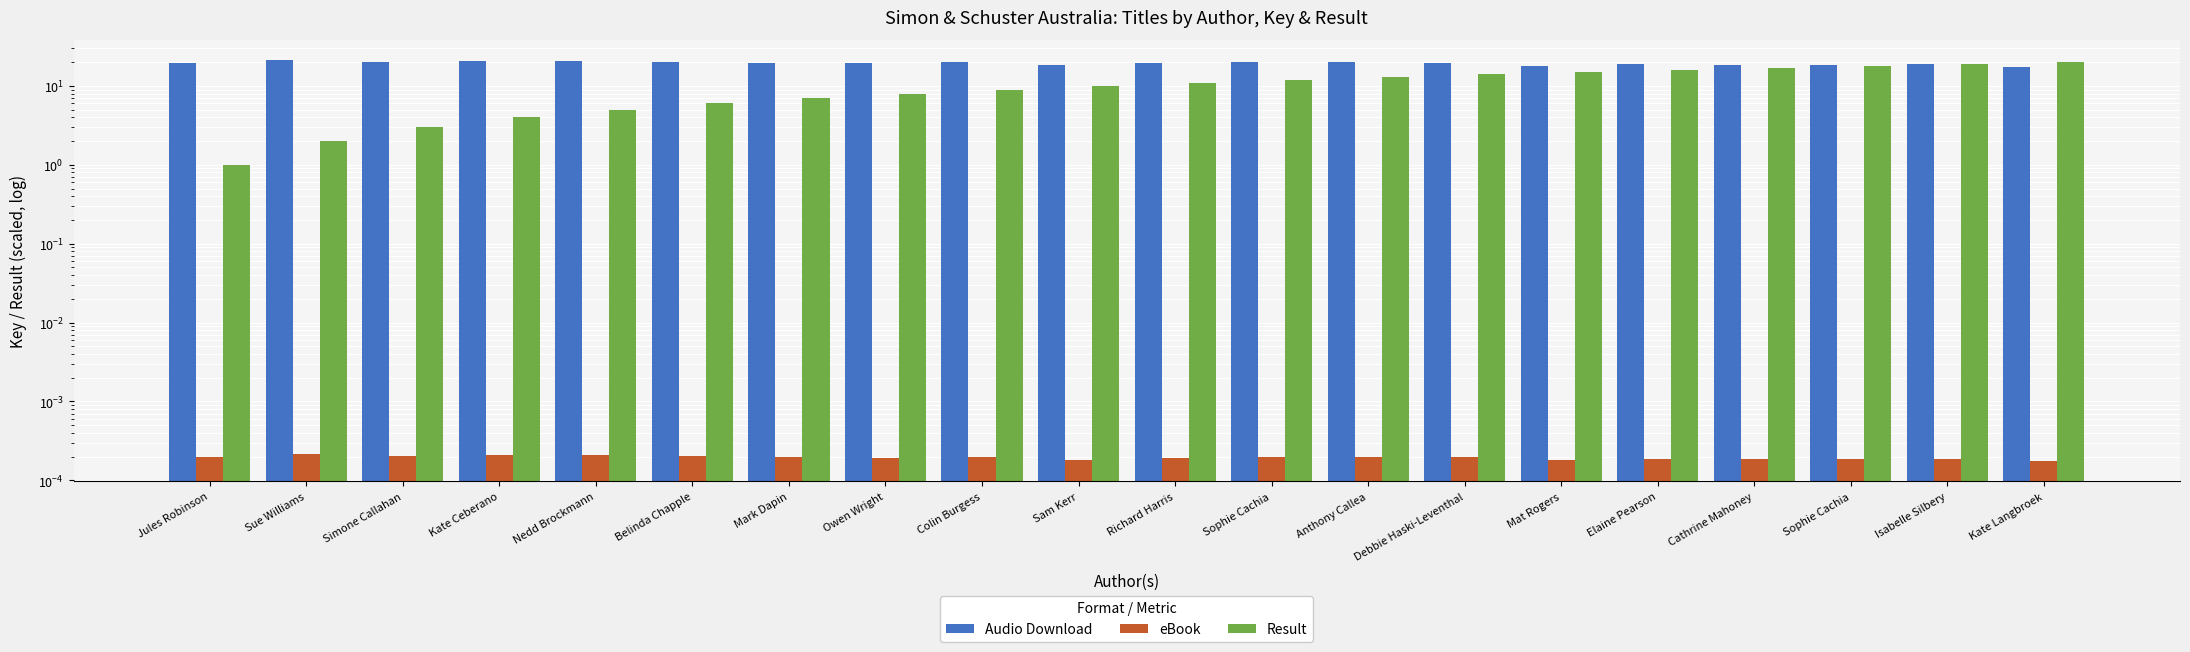

How many bars are there in total?

60